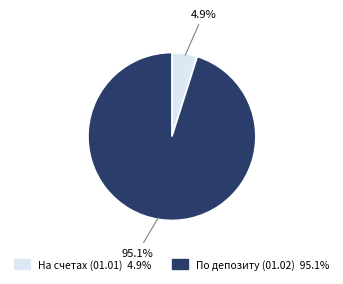

Is there any slice that represents more than half of the pie?

Yes